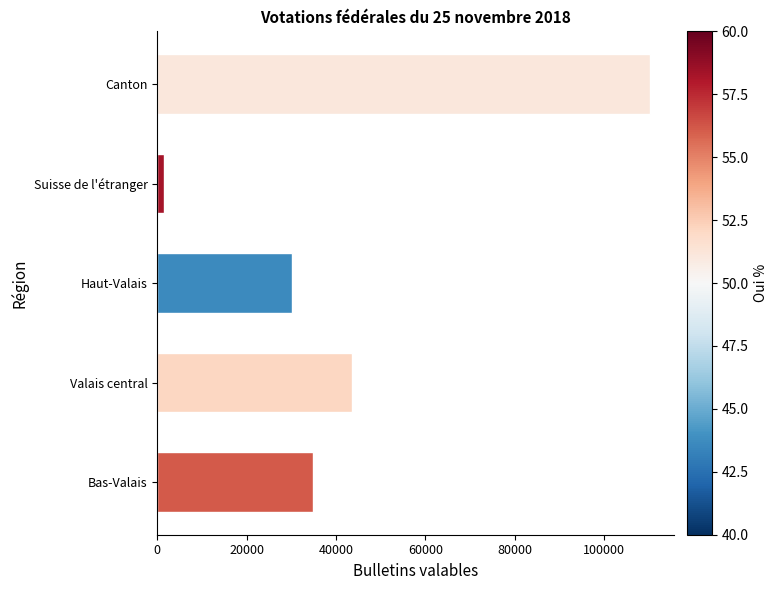

What is the average value?

44060